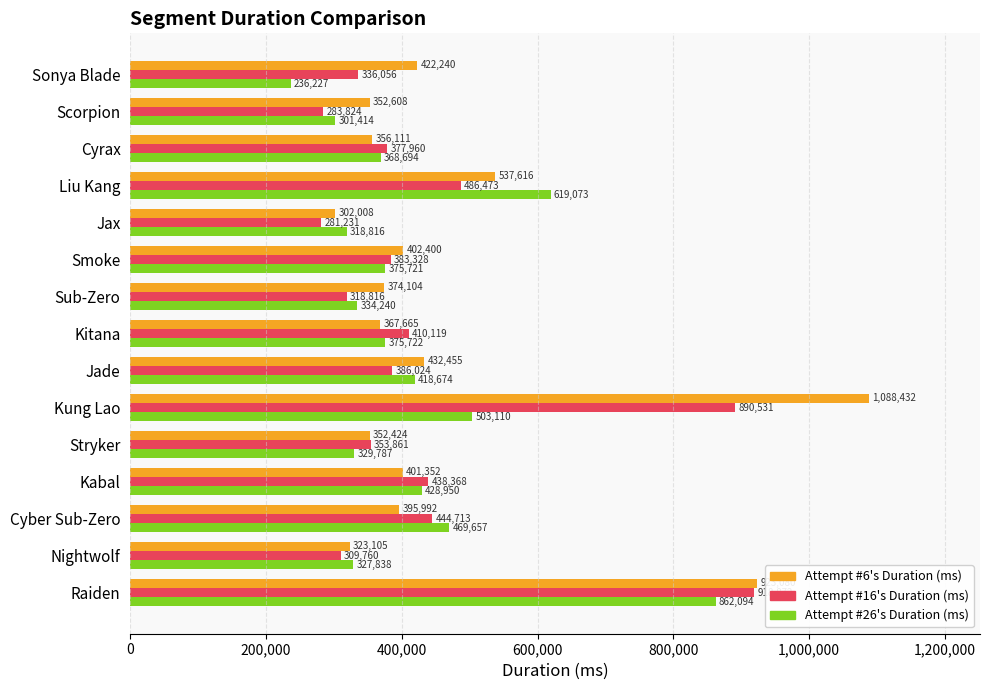

Which series has the largest range (max minus min)?

Attempt #6's Duration (ms)